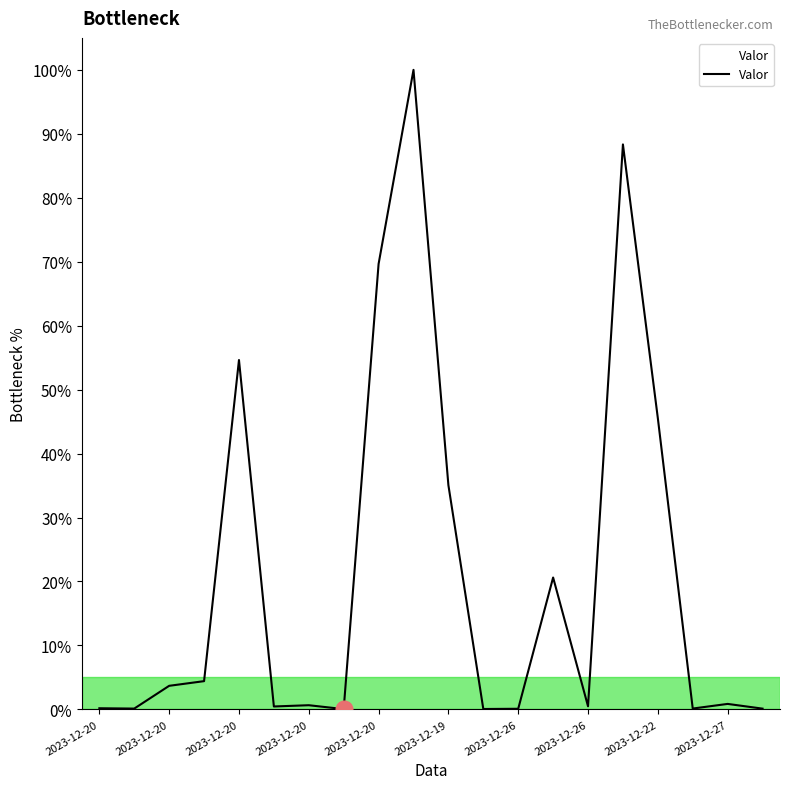

What is the difference between the maximum and minimum values?

100.0